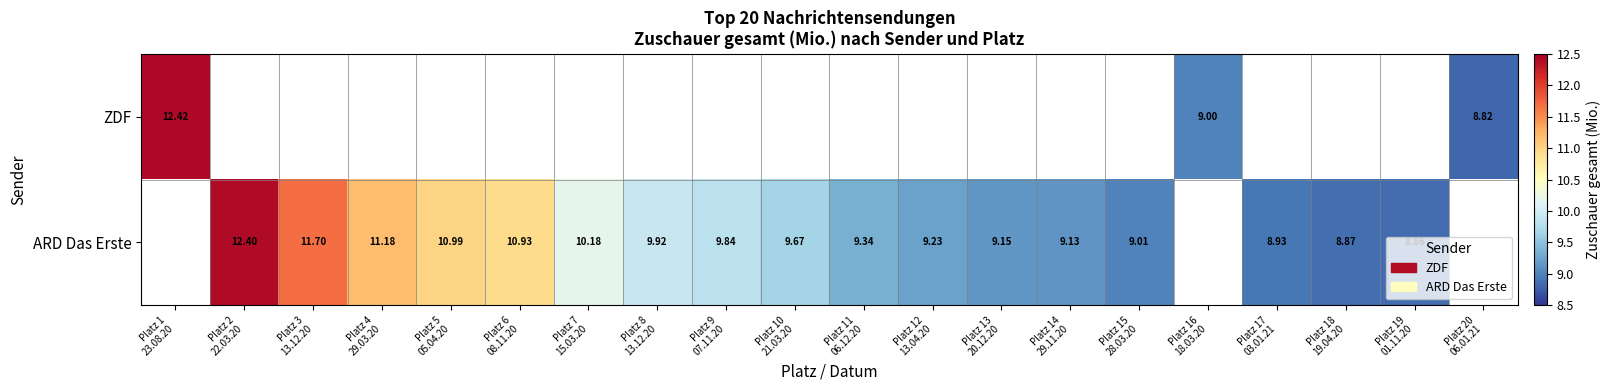

How many data points in ARD Das Erste are less than 9?

3